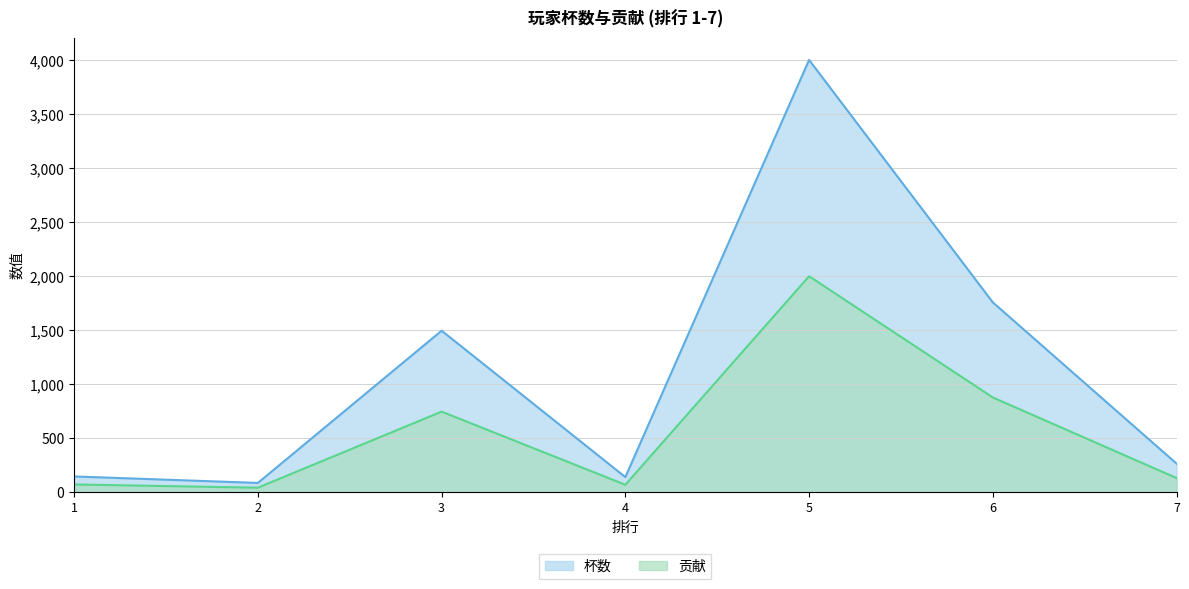

Between 6 and 7, which is larger?

6